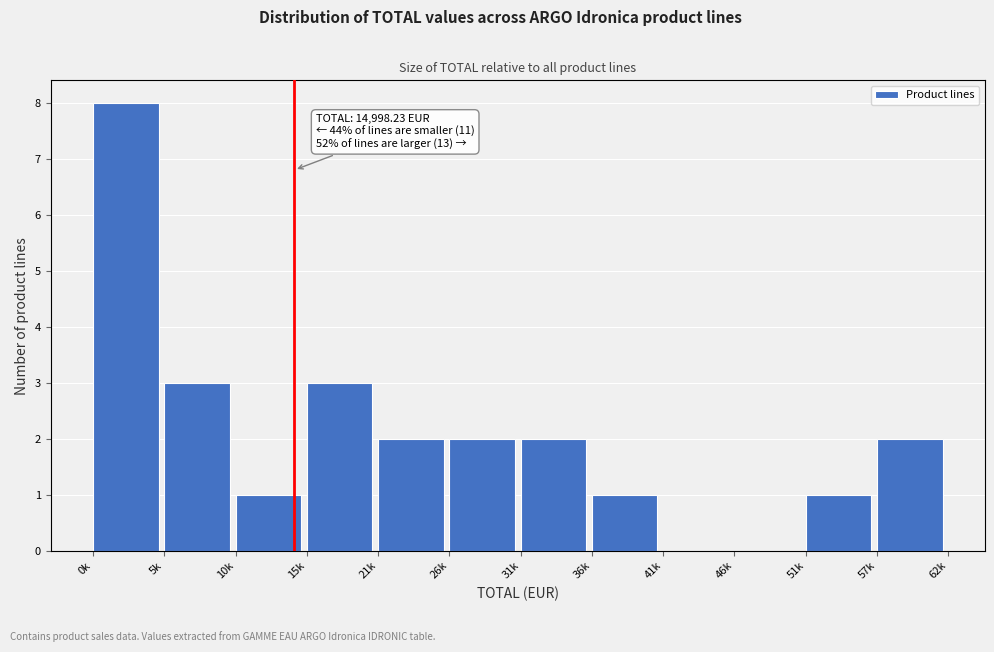

Reading left to right, transcribe all the data shown in this chart.

0k=8	5k=3	10k=1	15k=3	21k=2	26k=2	31k=2	36k=1	41k=0	46k=0	51k=1	57k=2